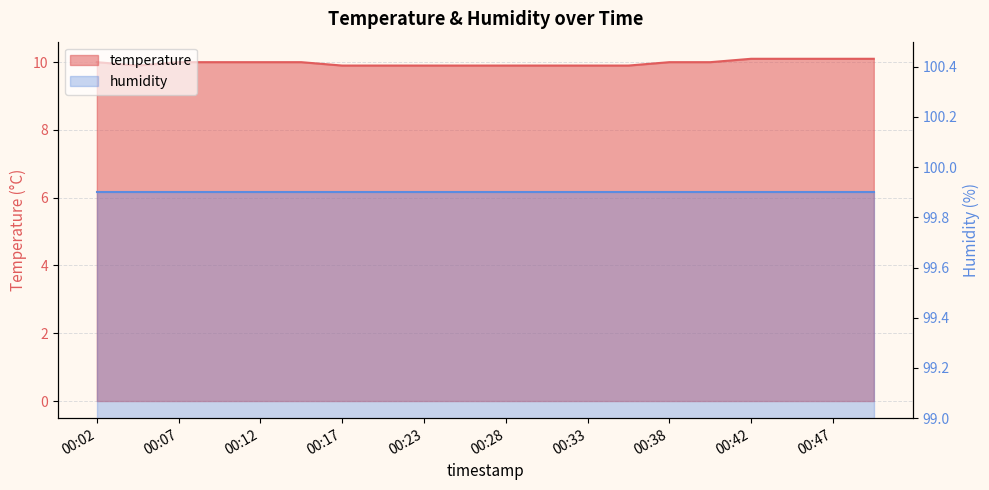

Which label corresponds to the largest value in the chart?

00:42